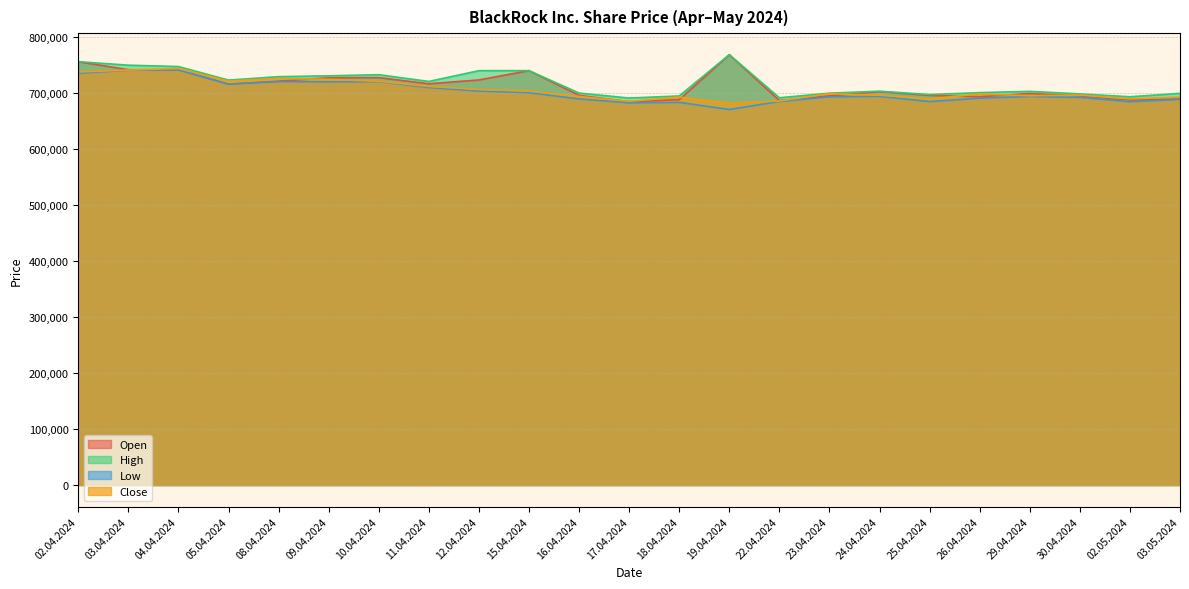

What is the sum of the High values at 24.04.2024 and 23.04.2024?

1402203